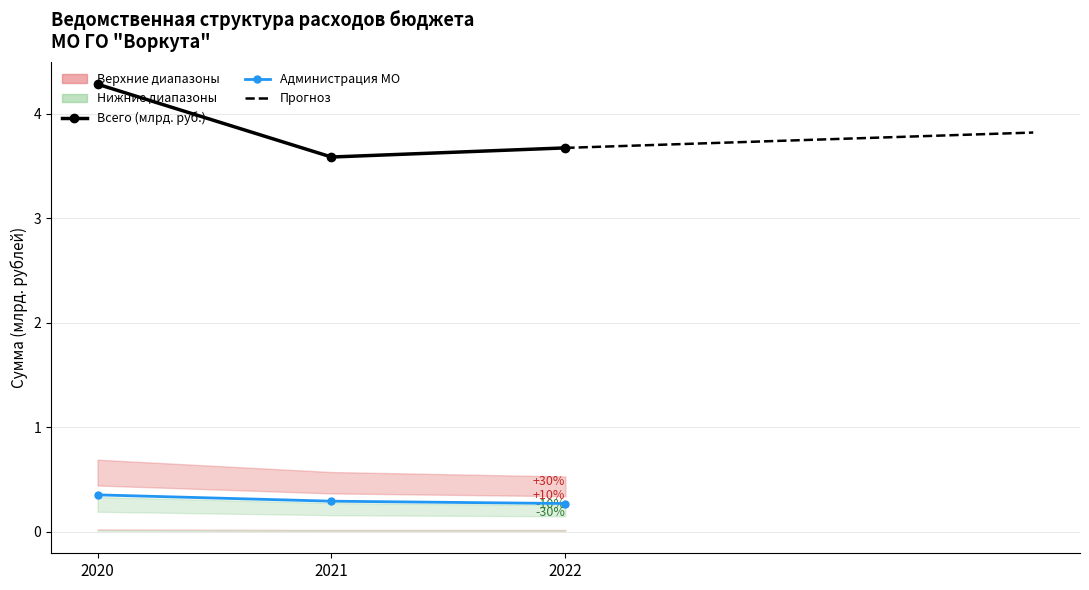

What is the sum of the Администрация МО (млрд. руб.) values at 2021 and 2020?

0.6